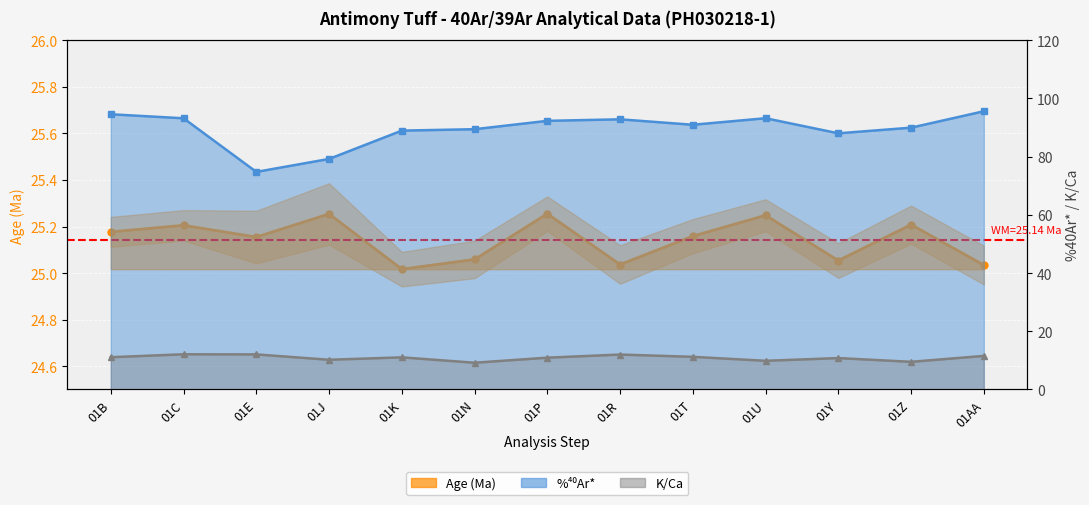

What is the difference between the highest and lowest values at 01P?

81.4